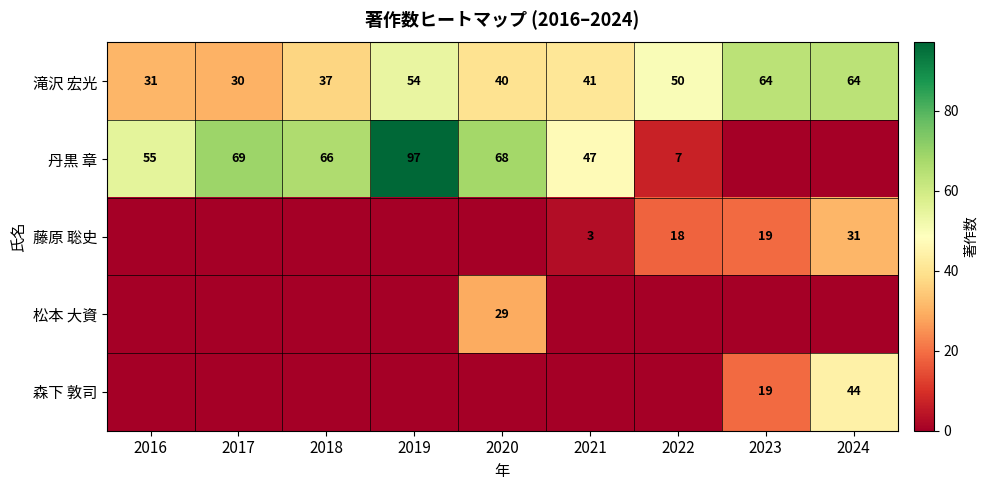

How many values in the 滝沢 宏光 series are below 41?

4